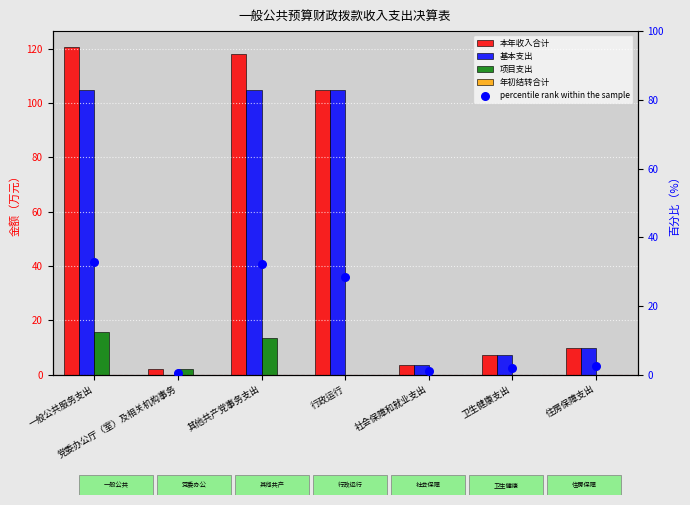

Which series contains the highest Y value?

本年收入合计